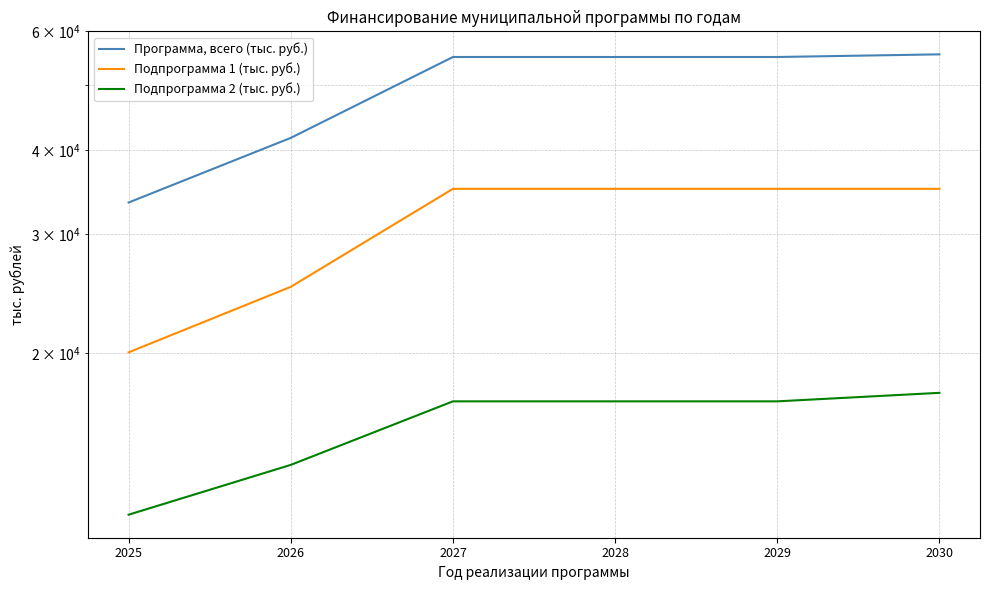

What value does the Подпрограмма 1 (тыс. руб.) series have at 2026?

25059.0